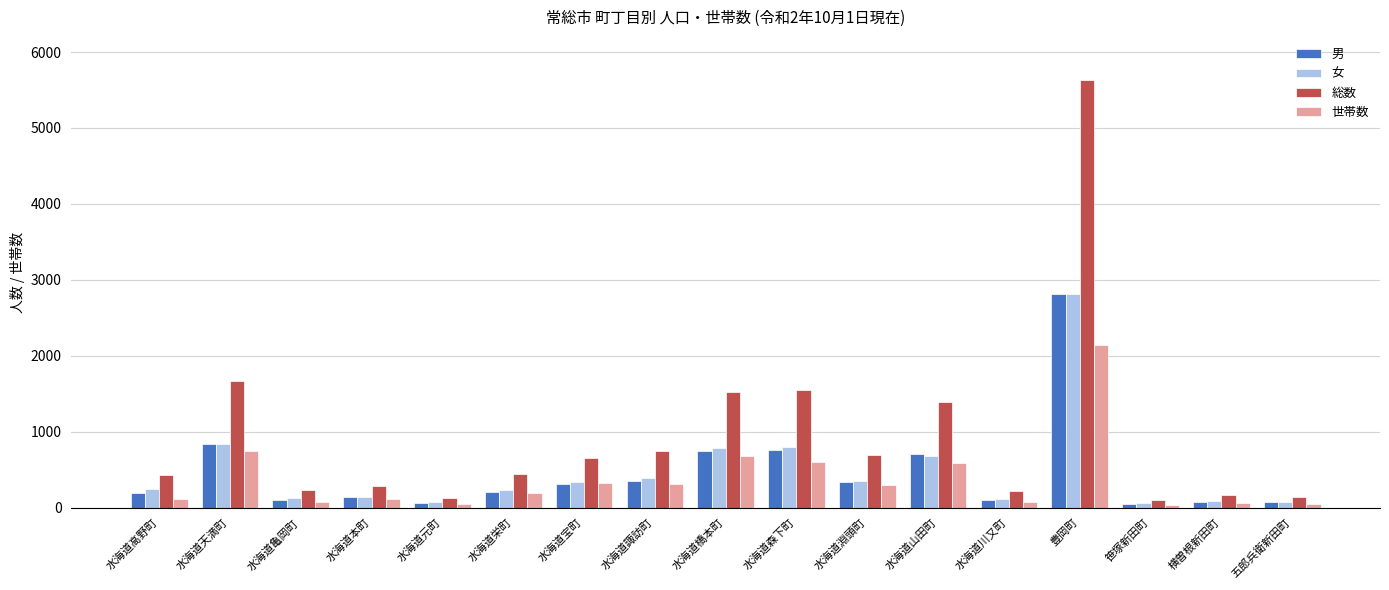

At which label is 総数 closest to 2867?

水海道天満町